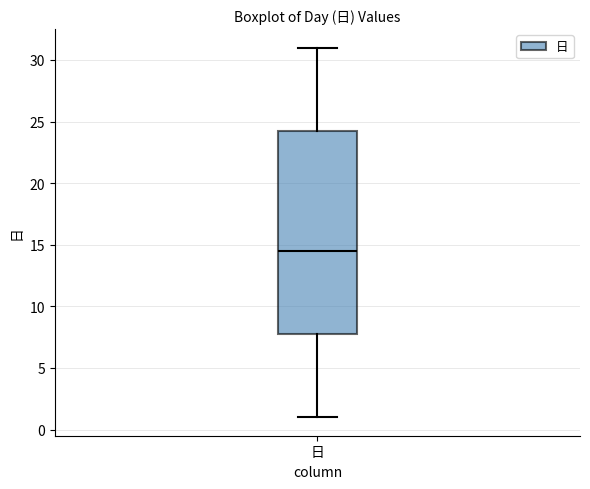

Where is the lower edge of the box for 日 on the y-axis? The values are not printed on the chart, so give them approximately, as read against the axis.

8.0